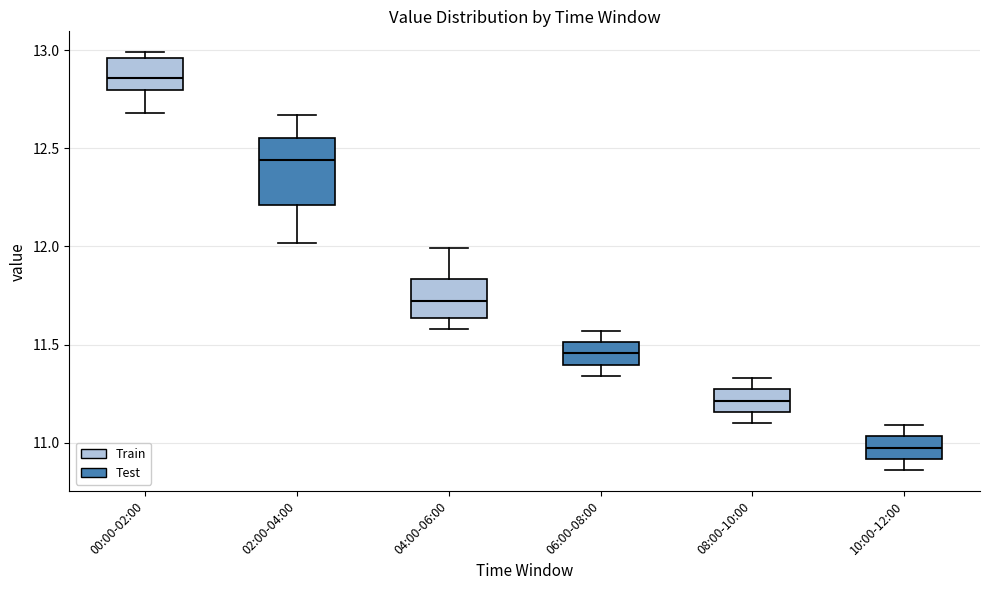

Where does the upper whisker of the box for 04:00-06:00 end on the y-axis? The values are not printed on the chart, so give them approximately, as read against the axis.

12.00